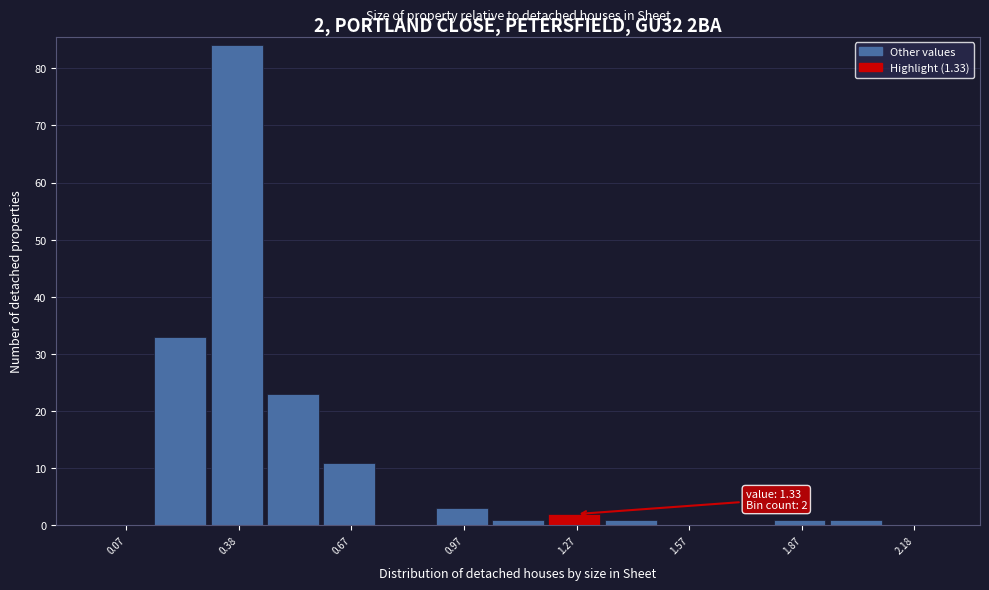

Read against the x-axis, roughly where is the centre of the tallest bar?

0.35